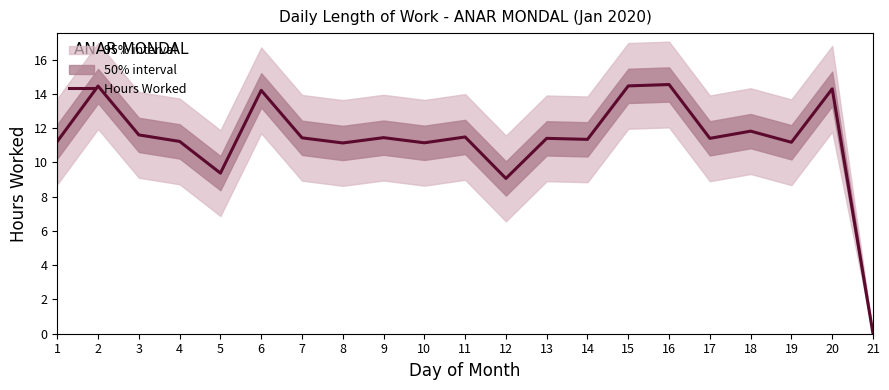

Rank the categories by value from lowest to highest.

21, 12, 5, 8, 10, 19, 1, 4, 14, 13, 17, 7, 9, 11, 3, 18, 6, 20, 2, 15, 16